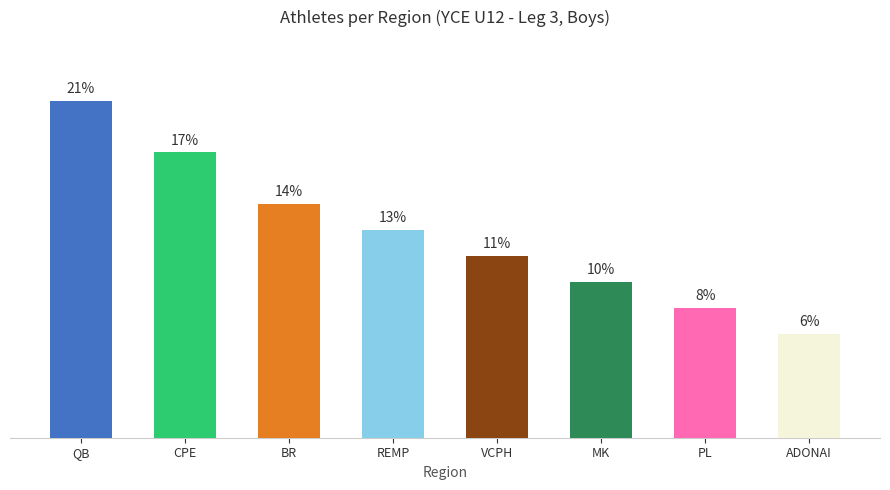

How many bars are there in total?

8